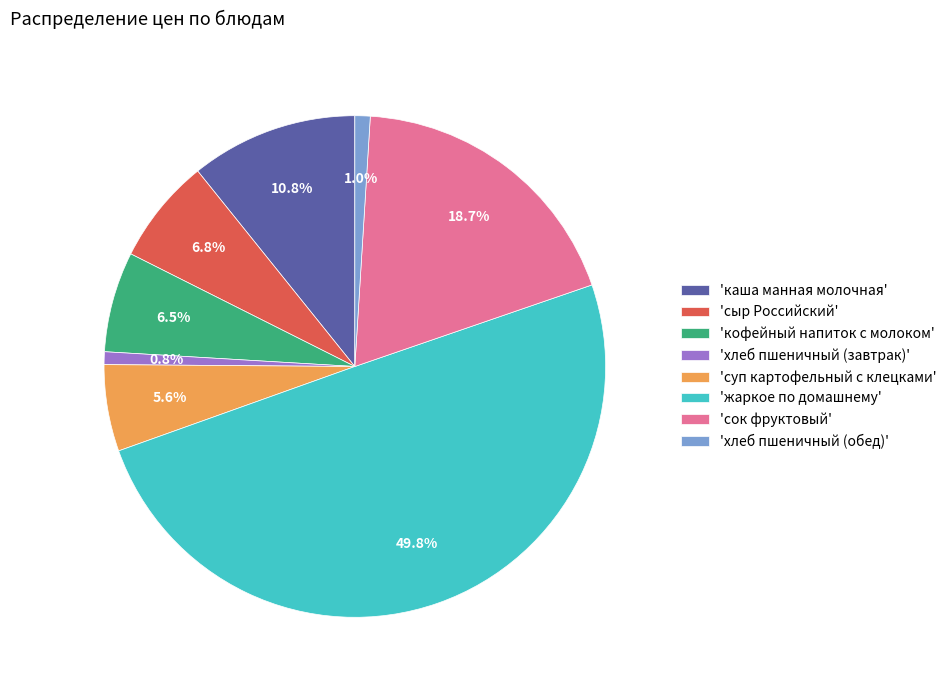

Is 'каша манная молочная' the majority of the pie?

No